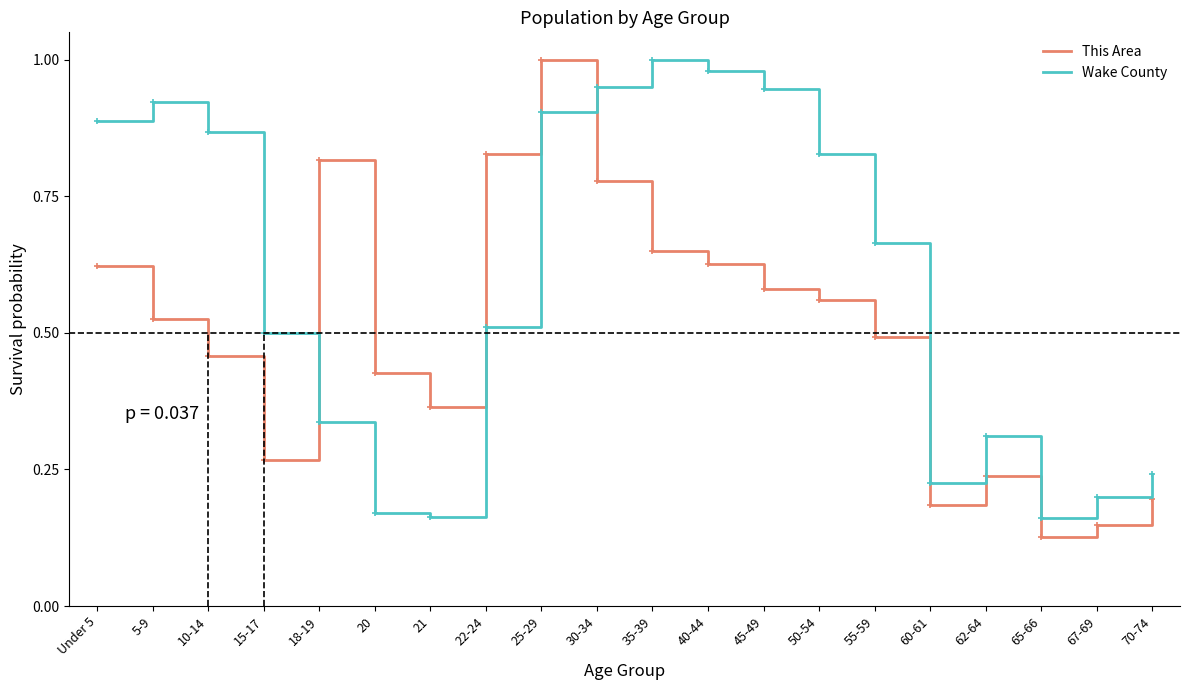

Is the value of Wake County at 22-24 greater than the value of This Area at 60-61?

Yes